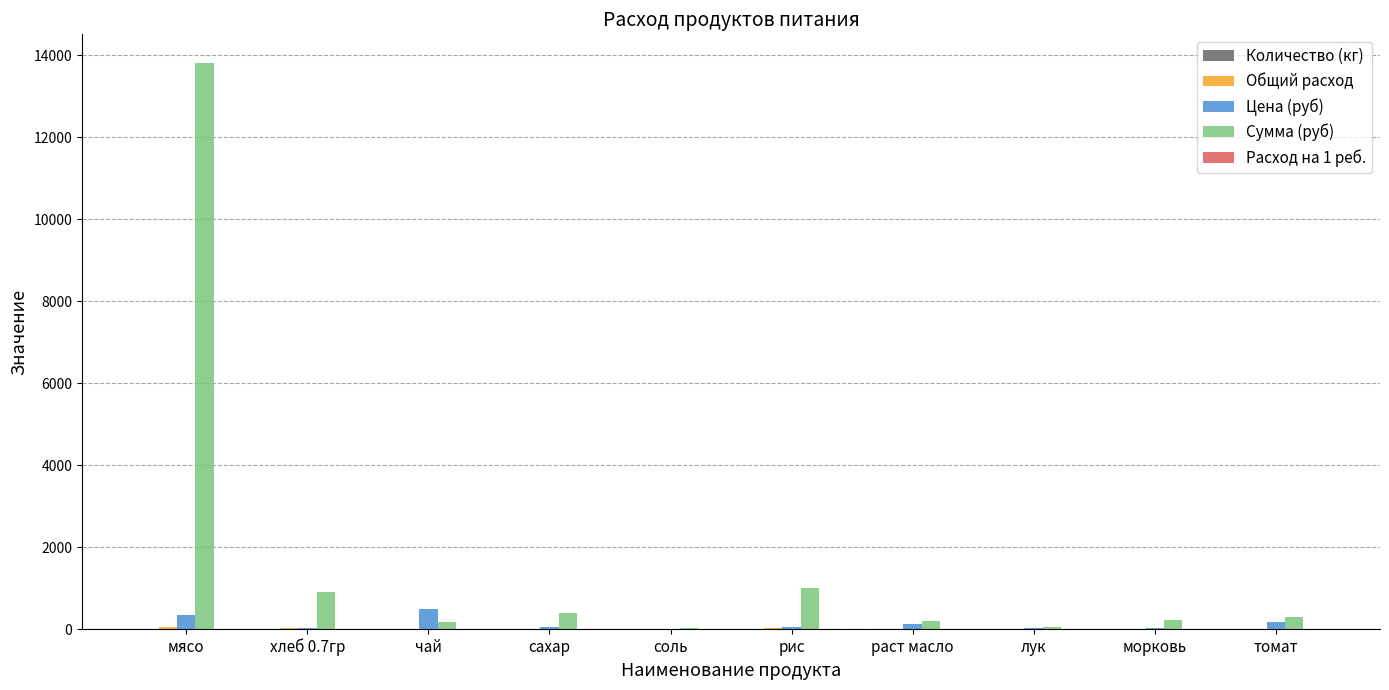

At which category is the sum across all series the highest?

мясо